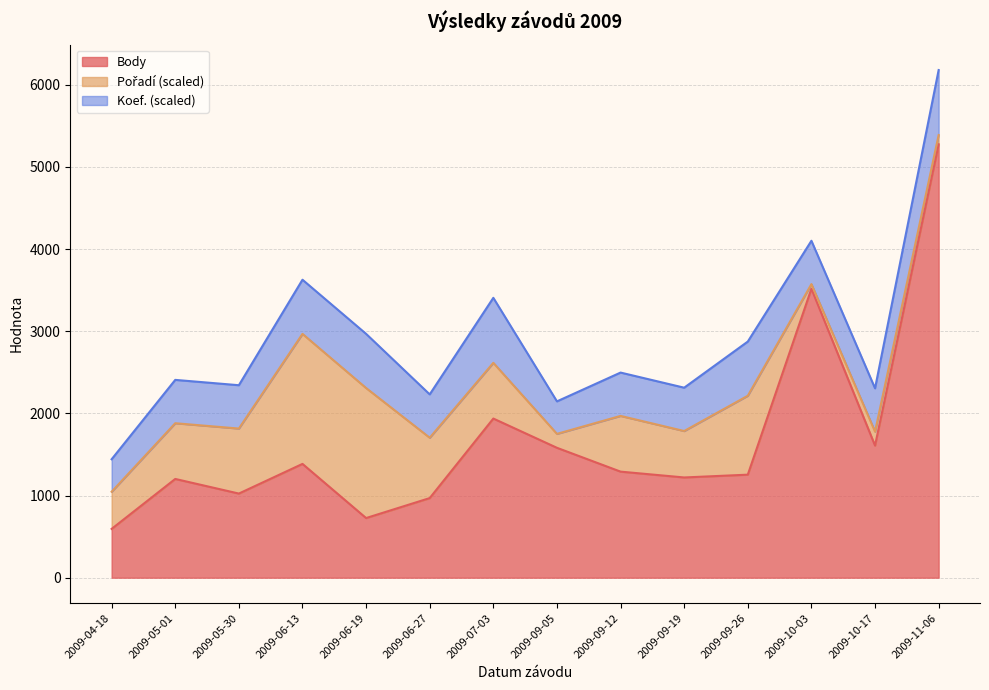

What are all the series names shown in the legend?

Body, Pořadí, Koef.